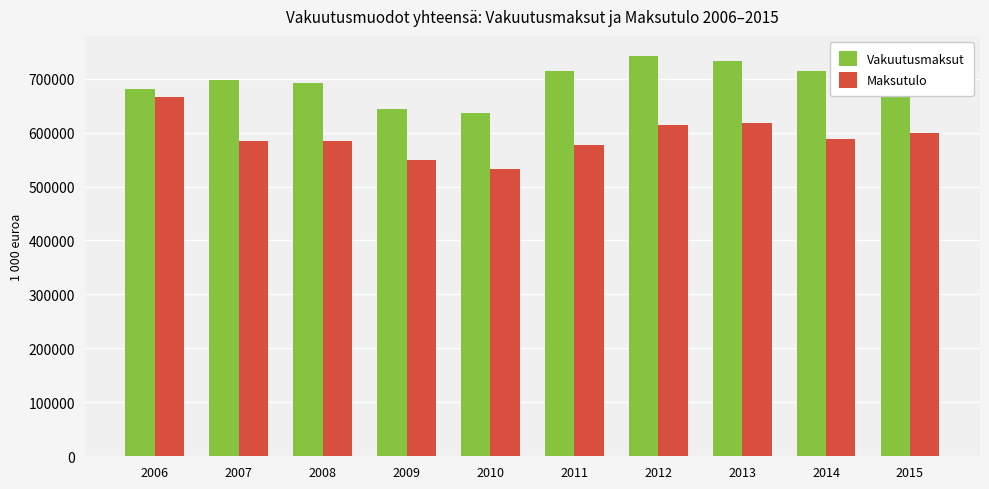

Which label corresponds to the smallest value in the chart?

2010